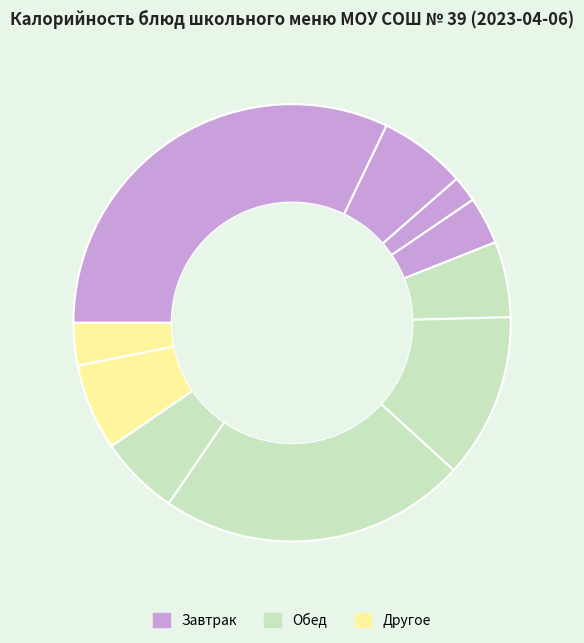

Rank the categories by value from lowest to highest.

Чай с сахаром, Хлеб ржаной, Фрукты (яблоко), Винегрет овощной, Напиток из шиповника, Хлеб пшеничный, Повидло, Суп овощной с фрикадельками, Плов из мяса птицы, Запеканка творожная